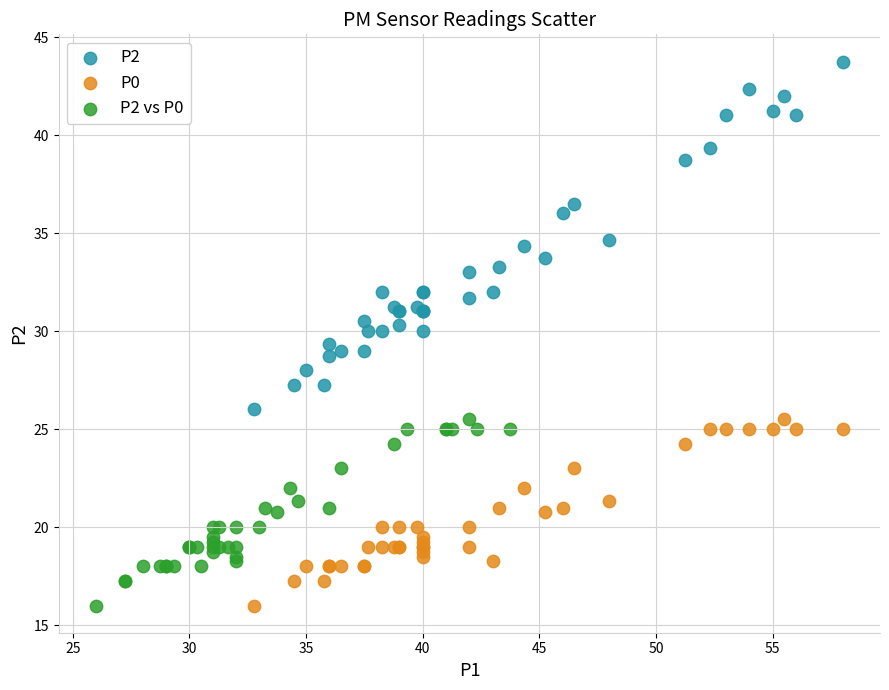

What are all the series names shown in the legend?

P2, P0, P2 vs P0